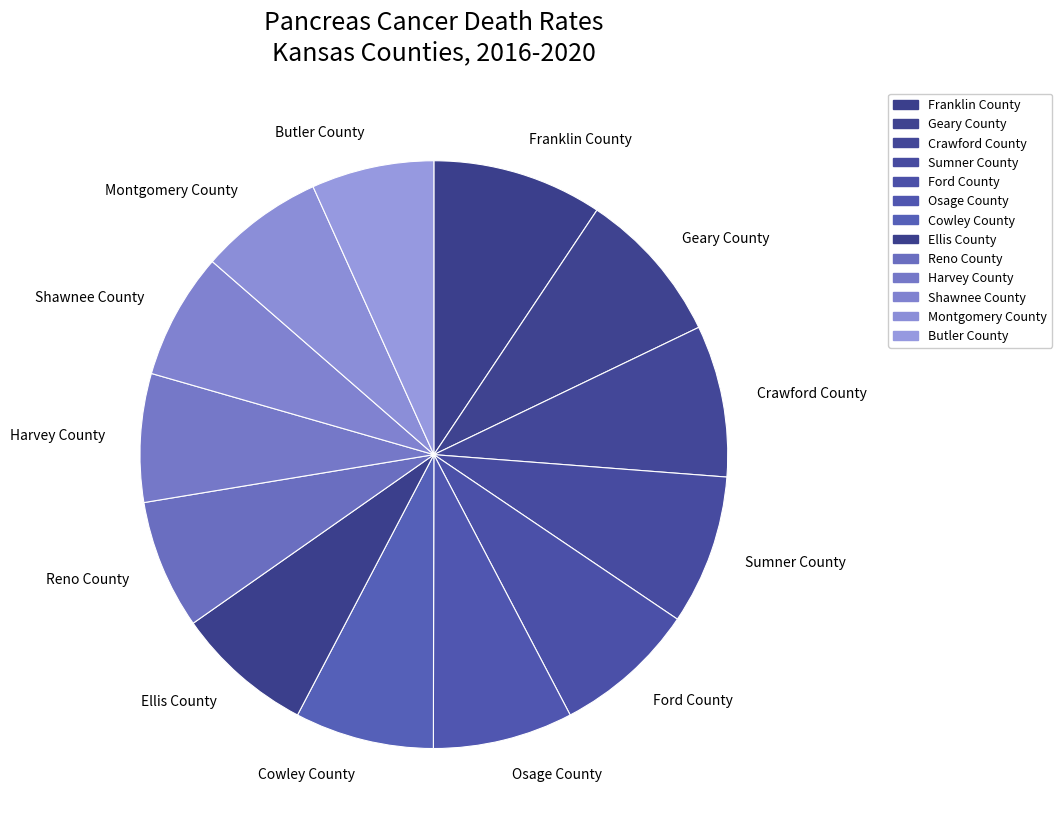

Is it true that Montgomery County is 1% of the pie?

False